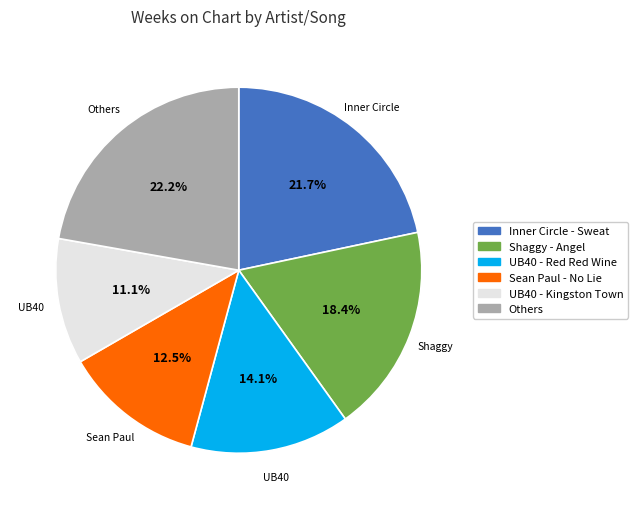

Does any single category account for the majority?

No